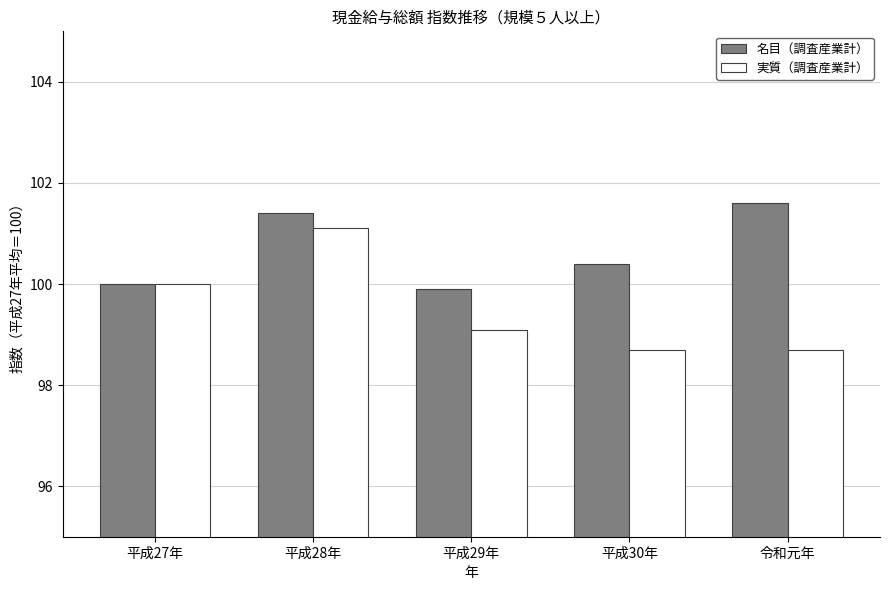

At which category is the sum across all series the highest?

平成28年